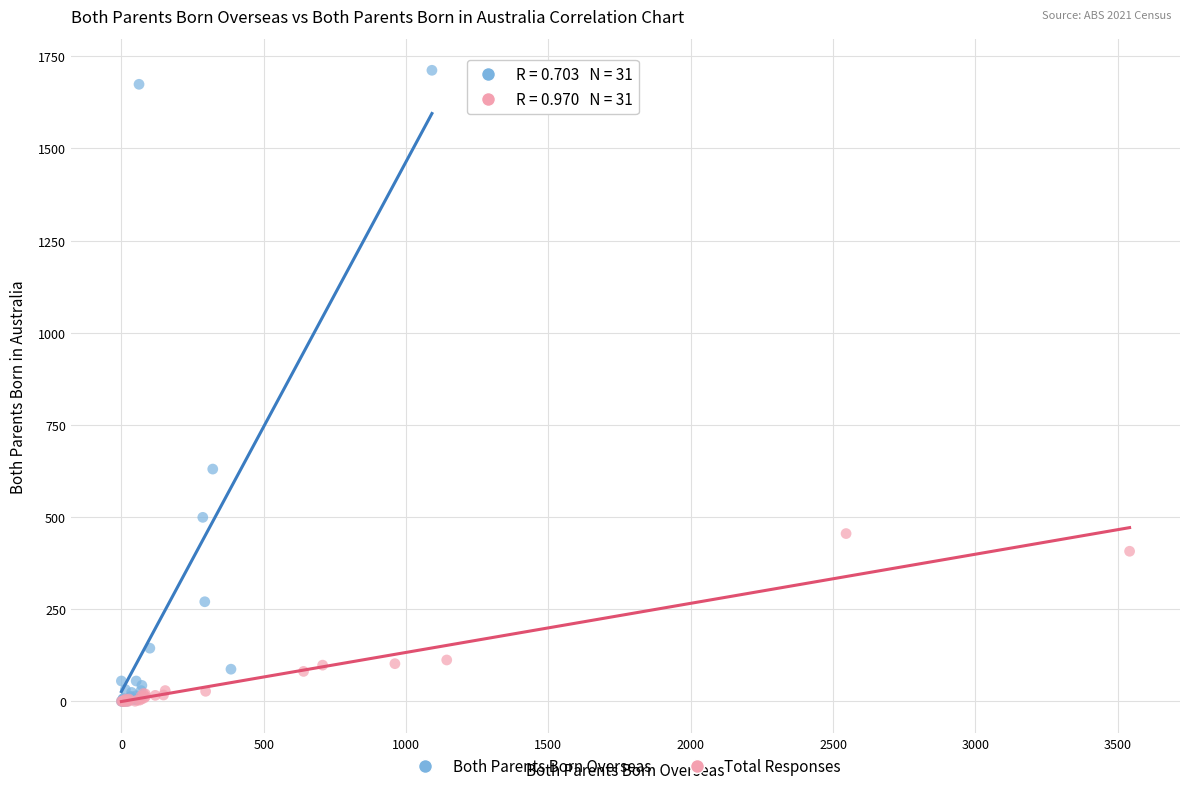

Which series has the largest Y range (max minus min)?

Both Parents Born Overseas